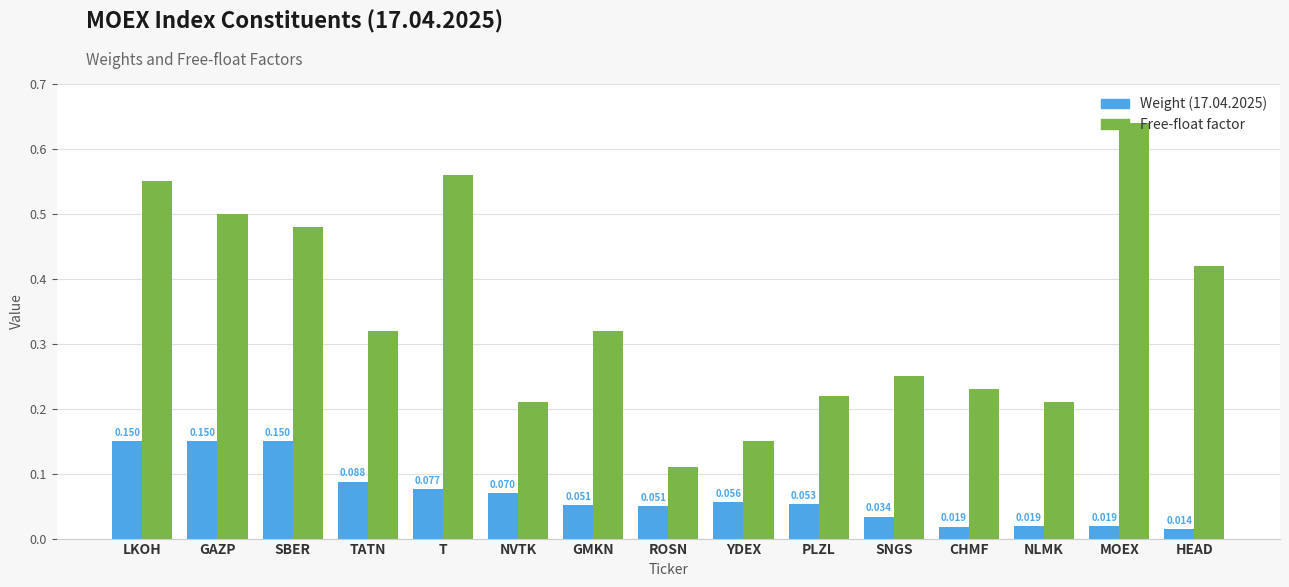

Which category has the highest value across all series?

MOEX